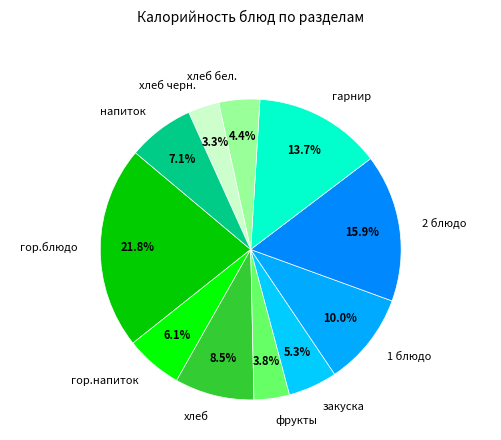

What portion of the pie excludes закуска?

94.7%